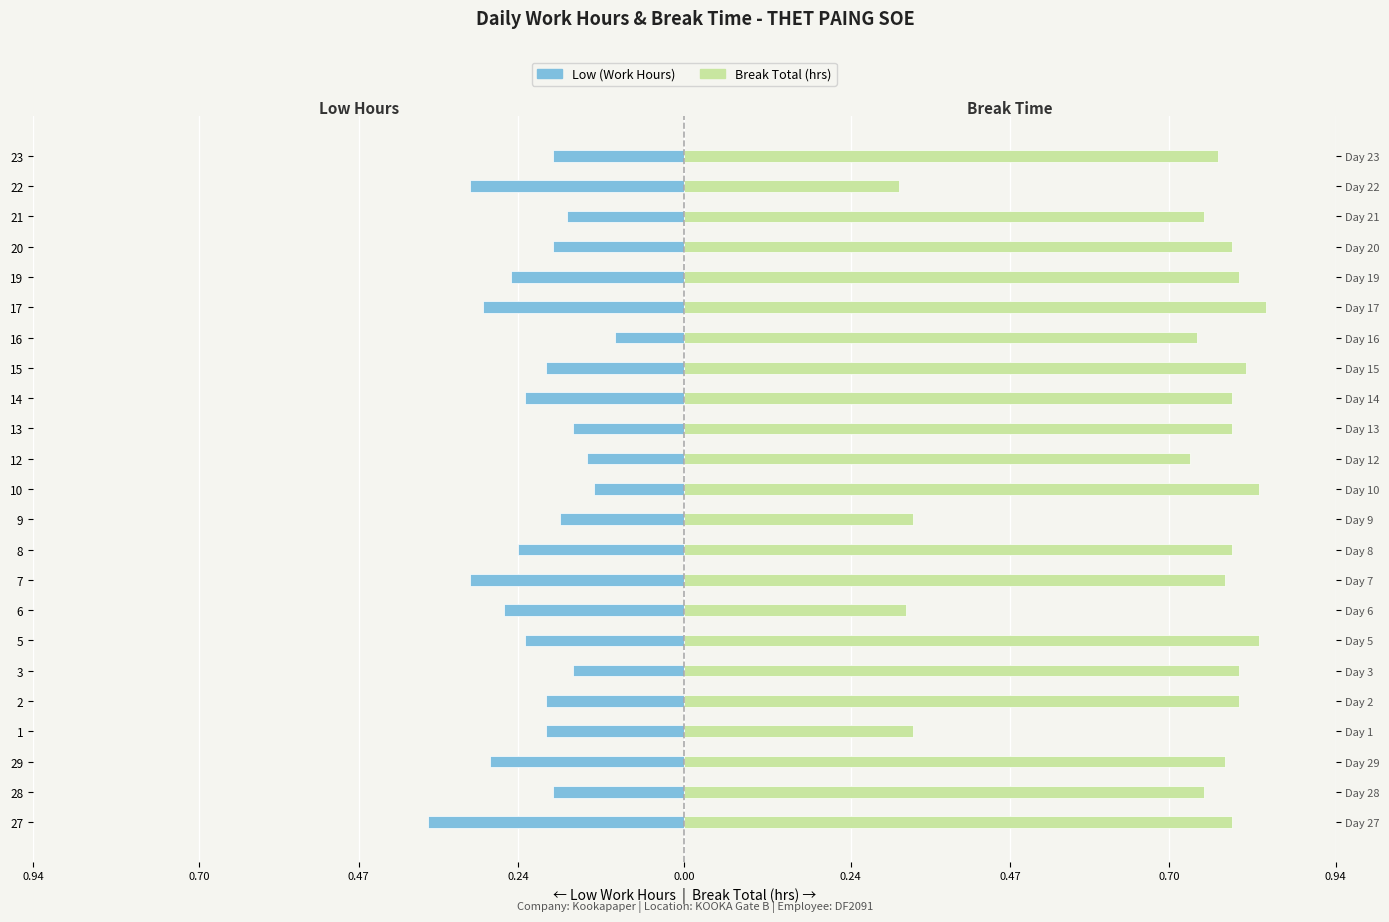

What is the lowest value of the Low (Work Hours) series?

-0.4